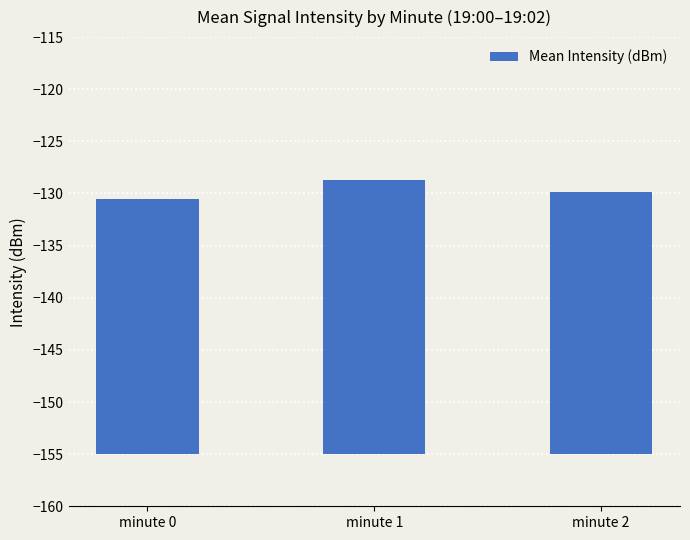

Which category has the highest value across all series?

minute 1